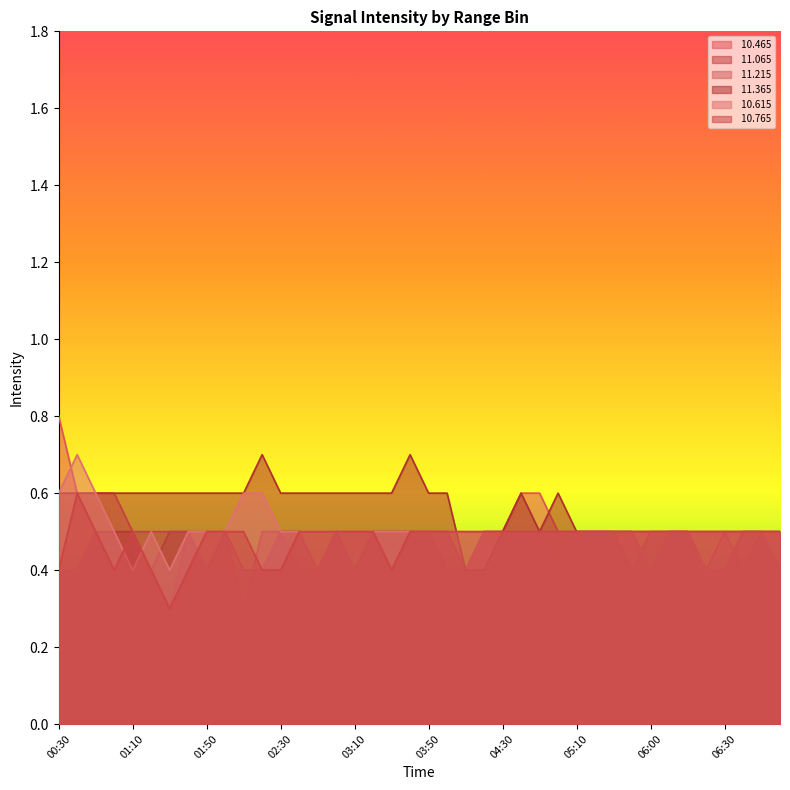

Which series changed the most between 04:40 and 06:20?

 10.465